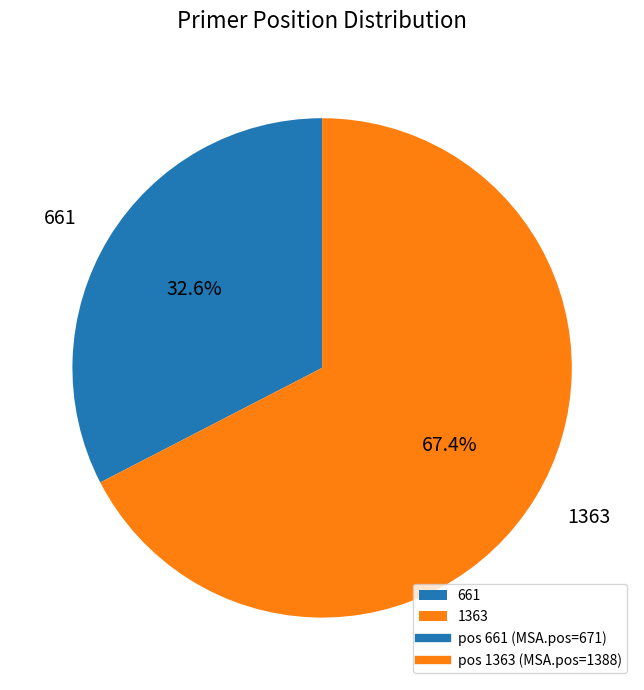

Which has a higher value, 1363 or 661?

1363